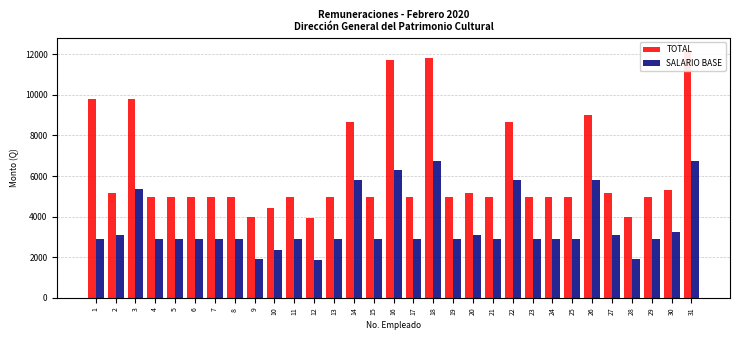

How many data points in SALARIO BASE are above 2920?

11